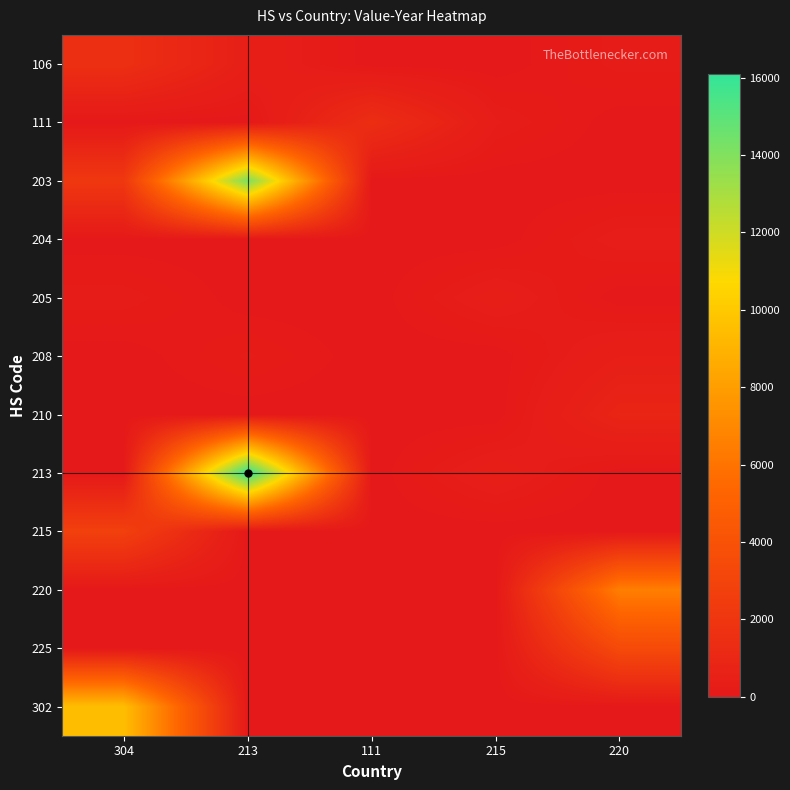

List the series in order of their peak value, lowest first.

204, 205, 208, 210, 111, 106, 215, 225, 220, 302, 203, 213